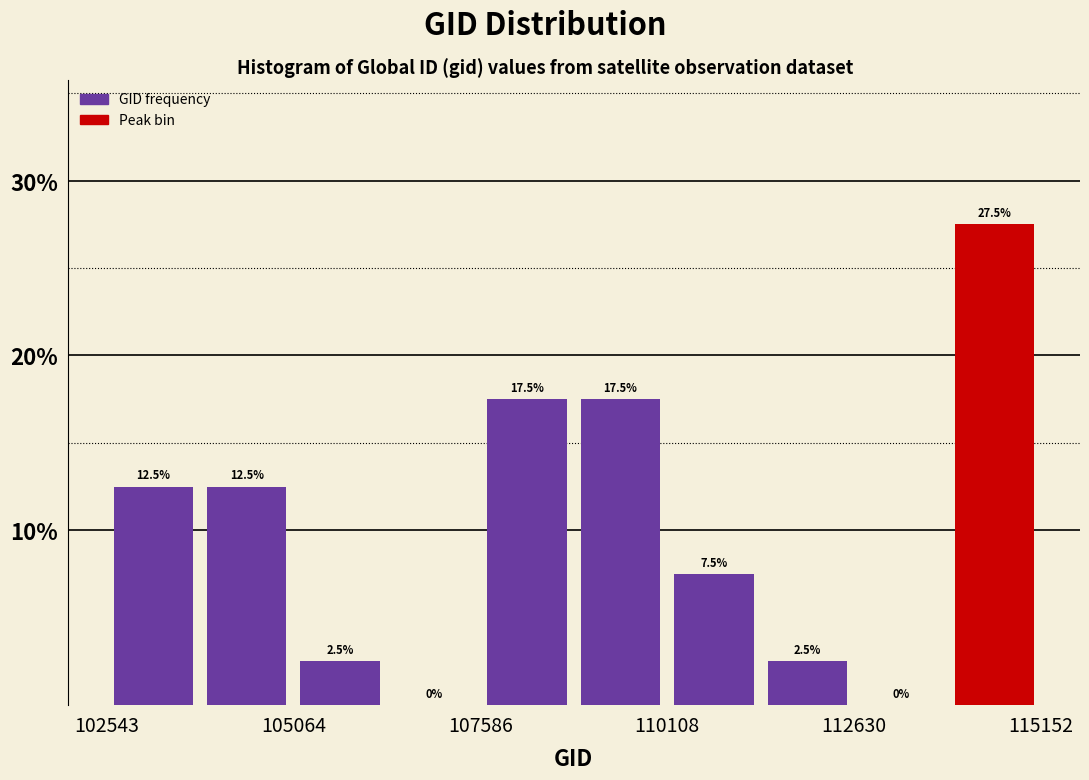

Read against the x-axis, roughly where is the centre of the tallest bar?

114500